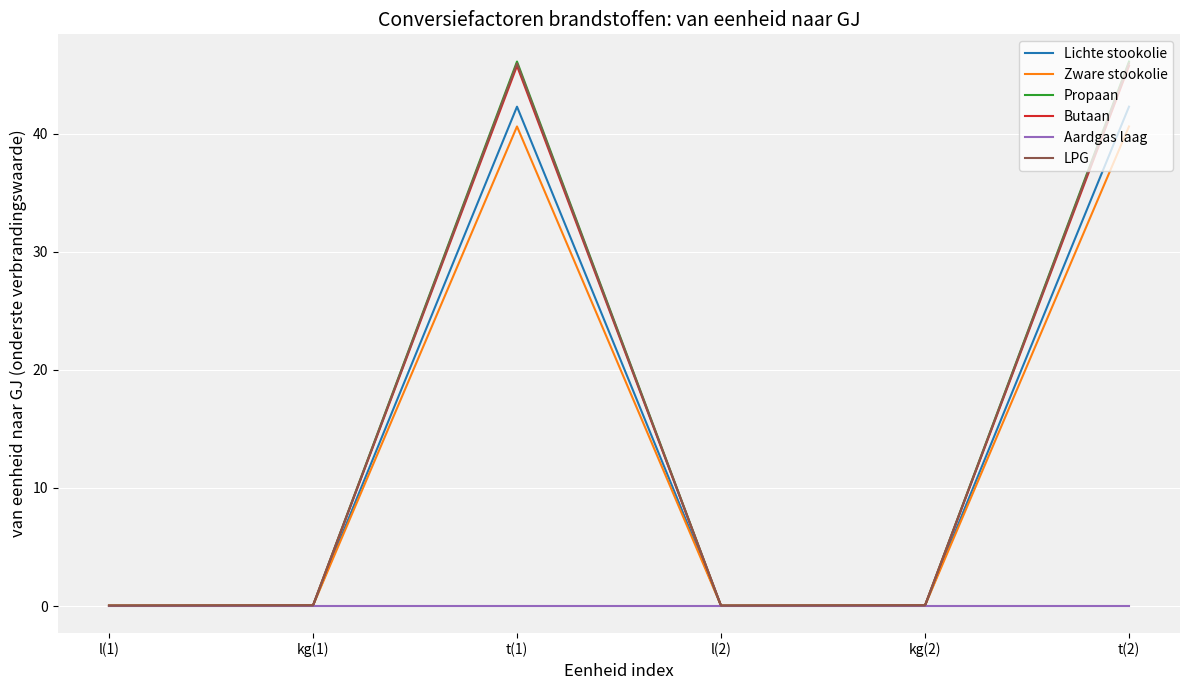

What is the difference between the second highest and second lowest values in the Zware stookolie series?

40.6